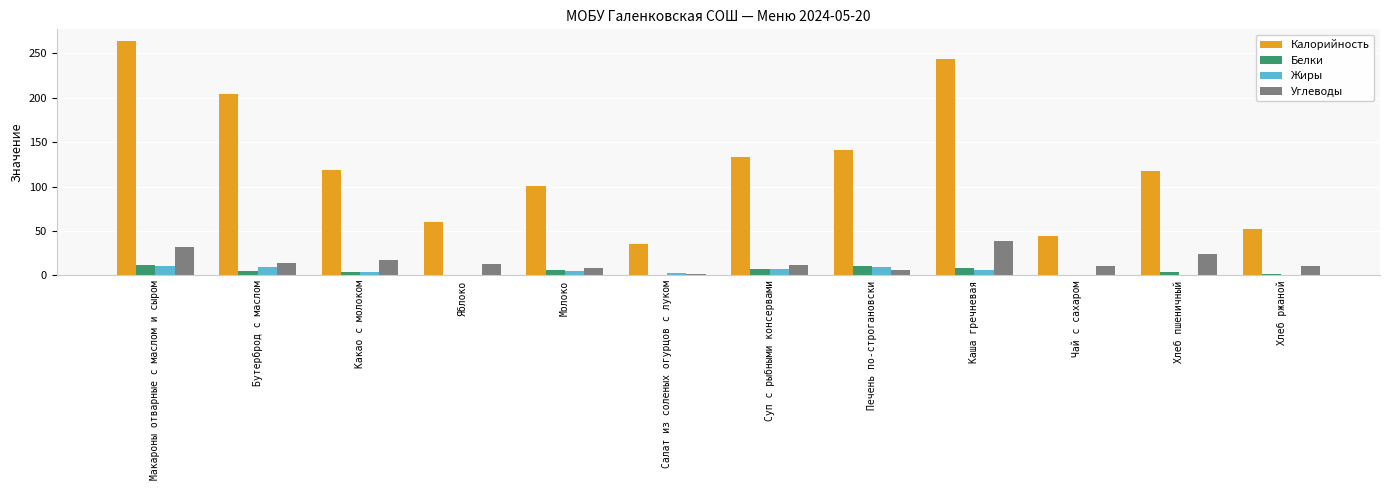

How many distinct data groups are displayed?

4